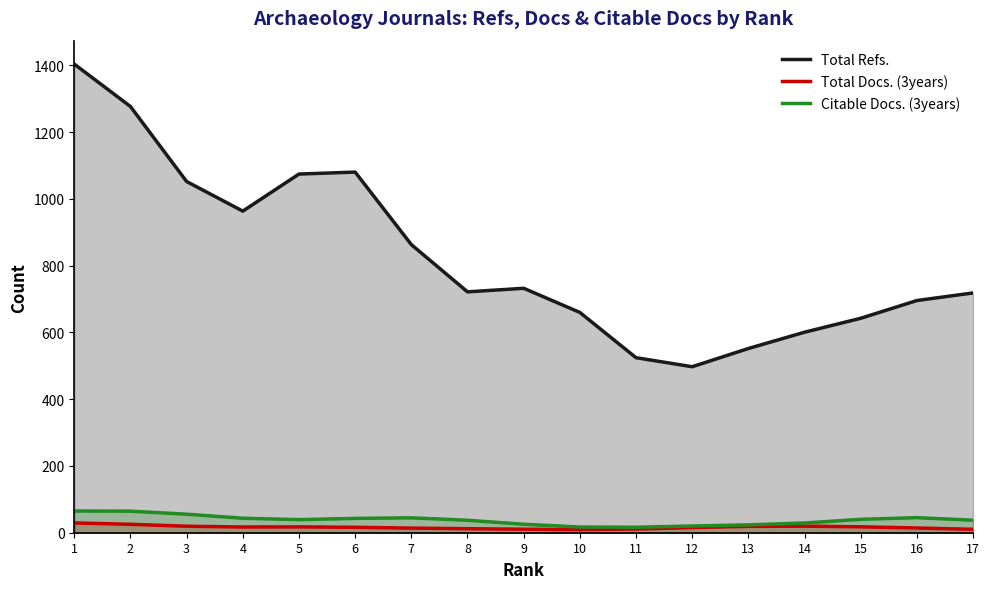

True or false: Citable Docs. (3years) has a value of 65.0 at 1.

True